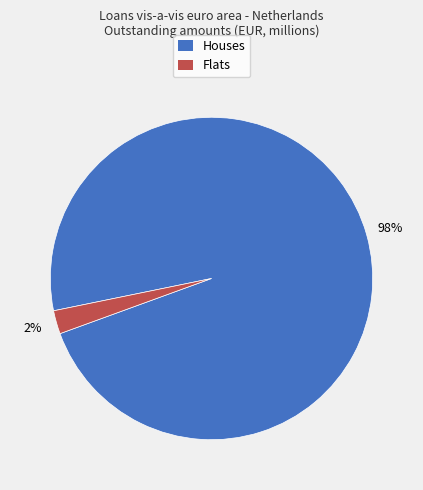

Which category has the smallest portion of the pie?

Flats